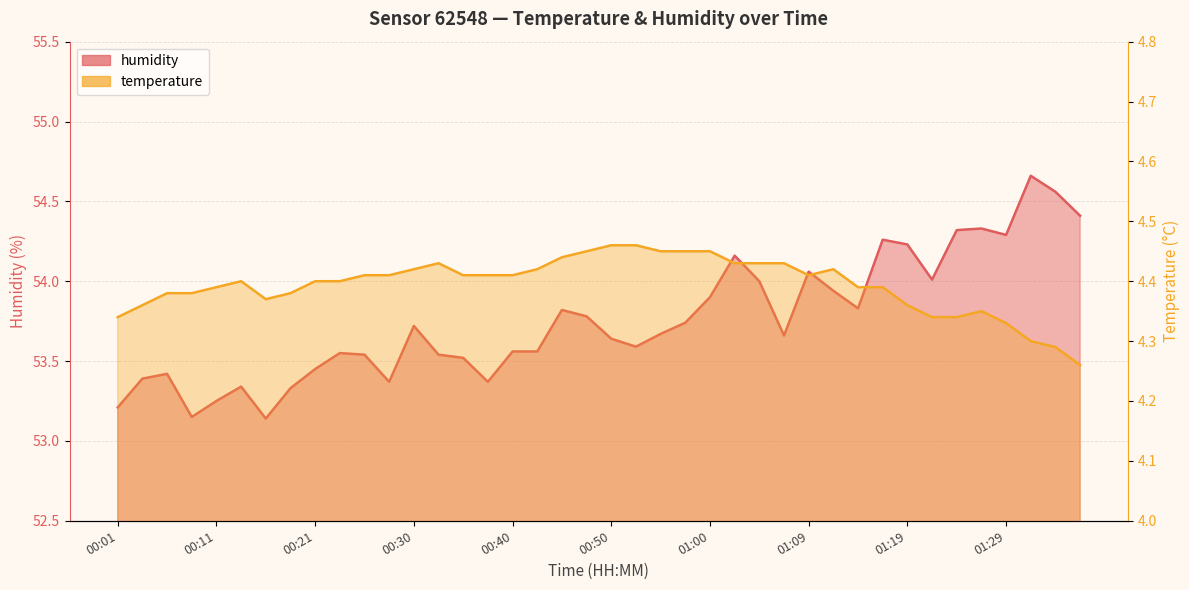

Reading left to right, transcribe all the data shown in this chart.

temperature: 00:01=4.3	00:03=4.4	00:06=4.4	00:08=4.4	00:11=4.4	00:13=4.4	00:16=4.4	00:18=4.4	00:21=4.4	00:23=4.4	00:26=4.4	00:28=4.4	00:30=4.4	00:33=4.4	00:35=4.4	00:38=4.4	00:40=4.4	00:42=4.4	00:45=4.4	00:47=4.5	00:50=4.5	00:52=4.5	00:55=4.5	00:57=4.5	01:00=4.5	01:02=4.4	01:04=4.4	01:07=4.4	01:09=4.4	01:12=4.4	01:14=4.4	01:17=4.4	01:19=4.4	01:21=4.3	01:24=4.3	01:26=4.3	01:29=4.3	01:31=4.3	01:34=4.3	01:36=4.3
humidity: 00:01=53.2	00:03=53.4	00:06=53.4	00:08=53.1	00:11=53.2	00:13=53.3	00:16=53.1	00:18=53.3	00:21=53.5	00:23=53.5	00:26=53.5	00:28=53.4	00:30=53.7	00:33=53.5	00:35=53.5	00:38=53.4	00:40=53.6	00:42=53.6	00:45=53.8	00:47=53.8	00:50=53.6	00:52=53.6	00:55=53.7	00:57=53.7	01:00=53.9	01:02=54.2	01:04=54.0	01:07=53.7	01:09=54.1	01:12=53.9	01:14=53.8	01:17=54.3	01:19=54.2	01:21=54.0	01:24=54.3	01:26=54.3	01:29=54.3	01:31=54.7	01:34=54.6	01:36=54.4